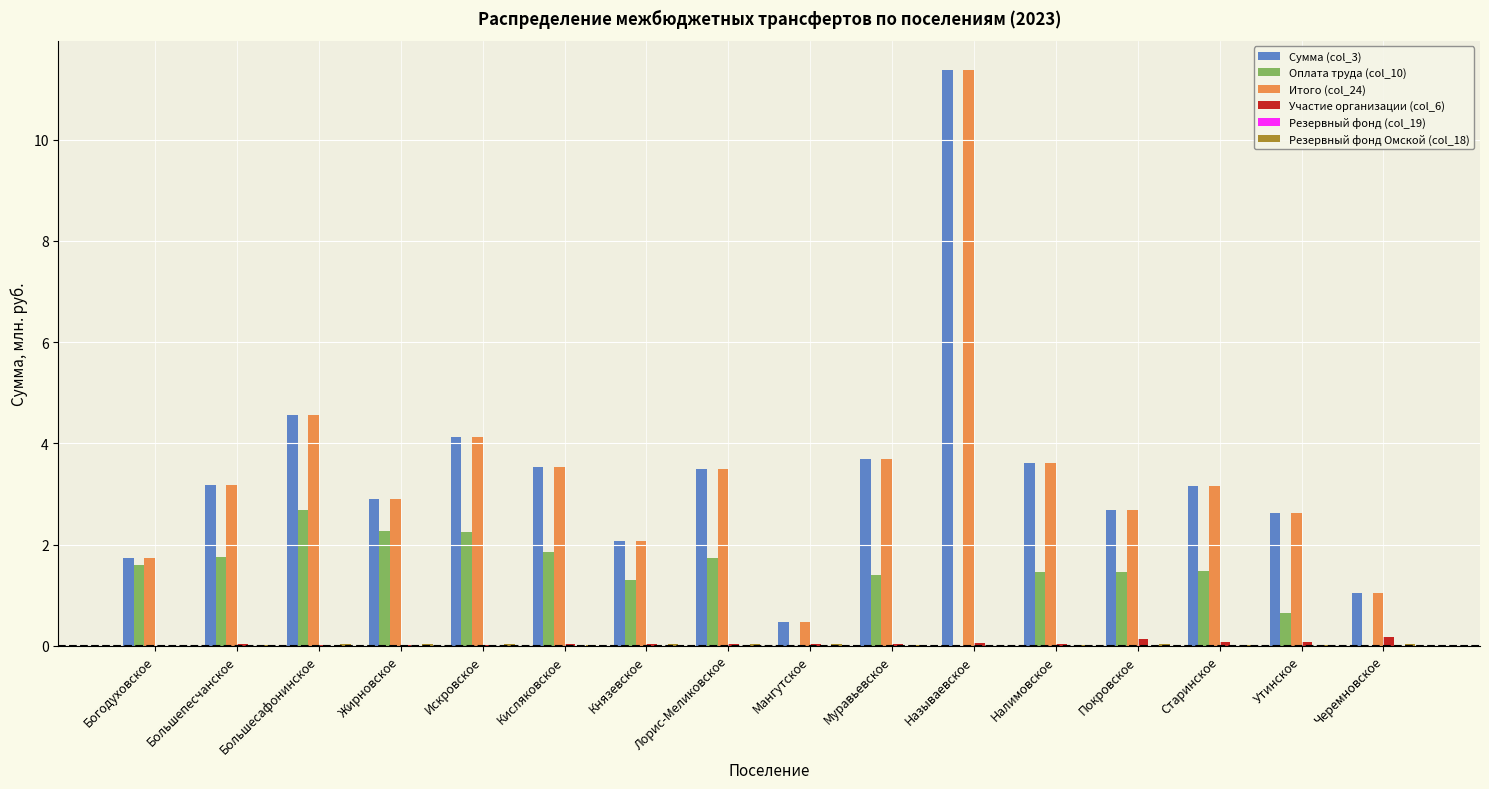

Is it true that Сумма (col_3) equals 5.6 at Искровское?

False